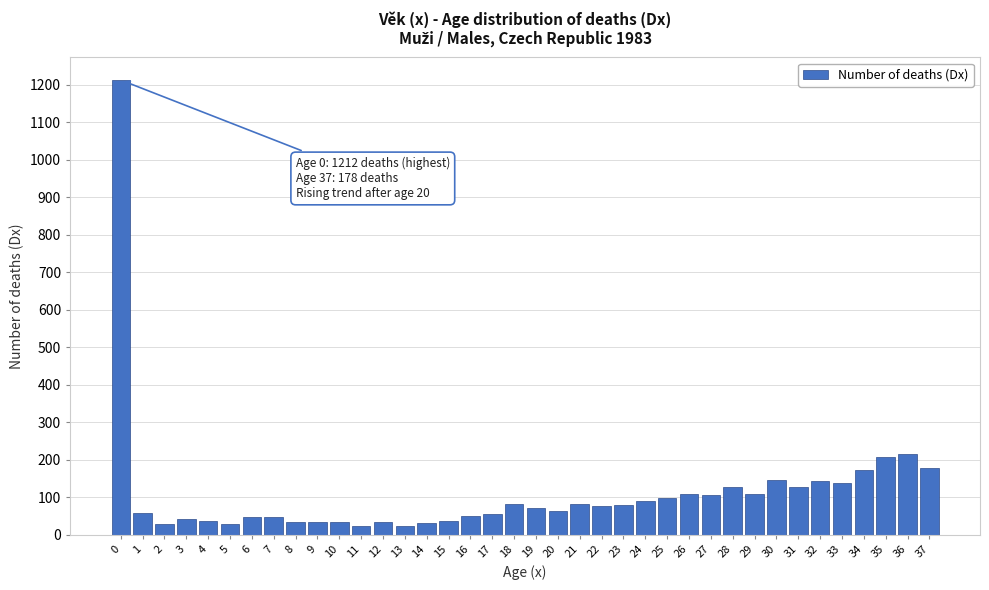

What is the value of the 8th bar from the left?

47